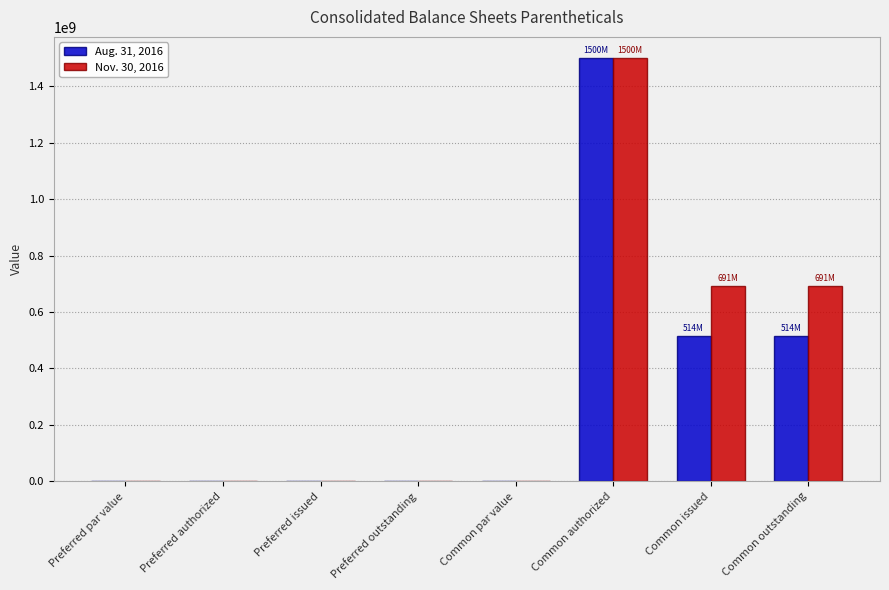

What is the maximum value shown in the chart?

1500000000.0